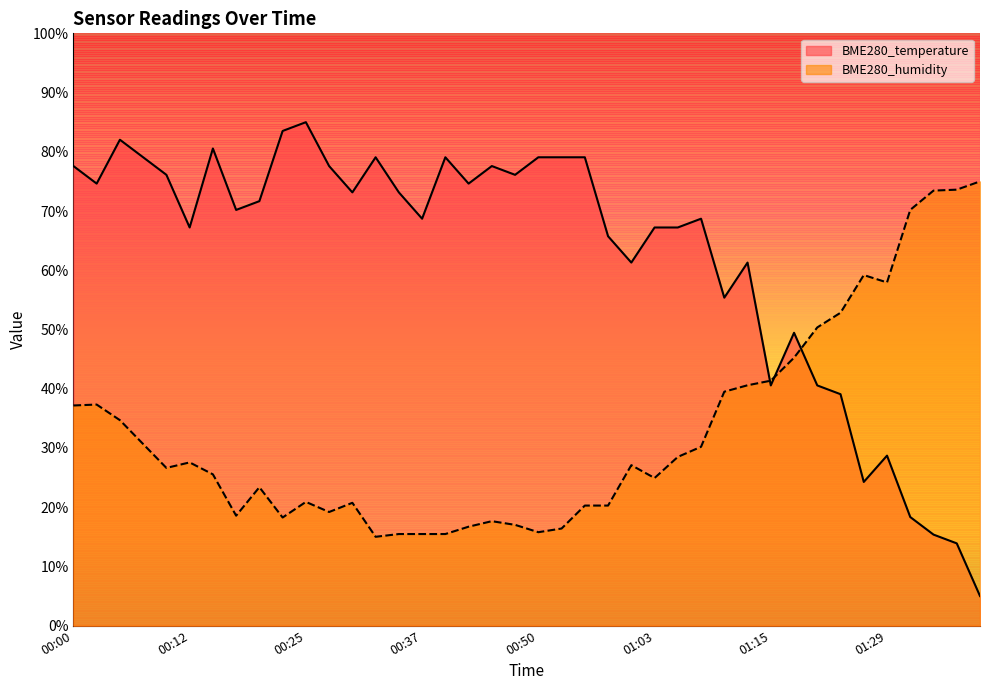

Reading right to left, list all the values displayed in this chart.

BME280_temperature: 01:39=5.0	01:36=13.9	01:34=15.4	01:31=18.3	01:29=28.7	01:26=24.3	01:23=39.1	01:20=40.6	01:18=49.4	01:15=40.6	01:13=61.3	01:10=55.4	01:08=68.7	01:05=67.2	01:03=67.2	01:00=61.3	00:58=65.7	00:55=79.1	00:52=79.1	00:50=79.1	00:47=76.1	00:44=77.6	00:42=74.6	00:39=79.1	00:37=68.7	00:34=73.1	00:32=79.1	00:30=73.1	00:27=77.6	00:25=85.0	00:22=83.5	00:20=71.7	00:17=70.2	00:15=80.6	00:12=67.2	00:10=76.1	00:07=79.1	00:05=82.0	00:02=74.6	00:00=77.6
BME280_humidity: 01:39=75.0	01:36=73.6	01:34=73.4	01:31=70.2	01:29=57.9	01:26=59.2	01:23=52.8	01:20=50.3	01:18=45.2	01:15=41.4	01:13=40.6	01:10=39.5	01:08=30.2	01:05=28.5	01:03=24.9	01:00=27.1	00:58=20.3	00:55=20.3	00:52=16.4	00:50=15.8	00:47=17.0	00:44=17.6	00:42=16.7	00:39=15.5	00:37=15.5	00:34=15.5	00:32=15.0	00:30=20.7	00:27=19.2	00:25=20.9	00:22=18.3	00:20=23.4	00:17=18.6	00:15=25.5	00:12=27.6	00:10=26.6	00:07=30.7	00:05=34.7	00:02=37.3	00:00=37.2